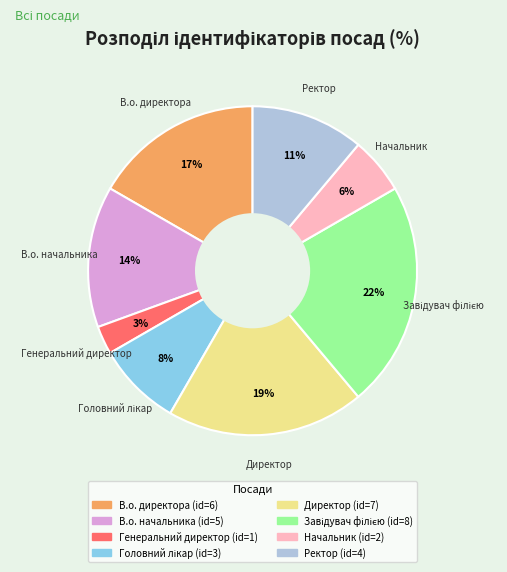

How many segments does this pie chart have?

8